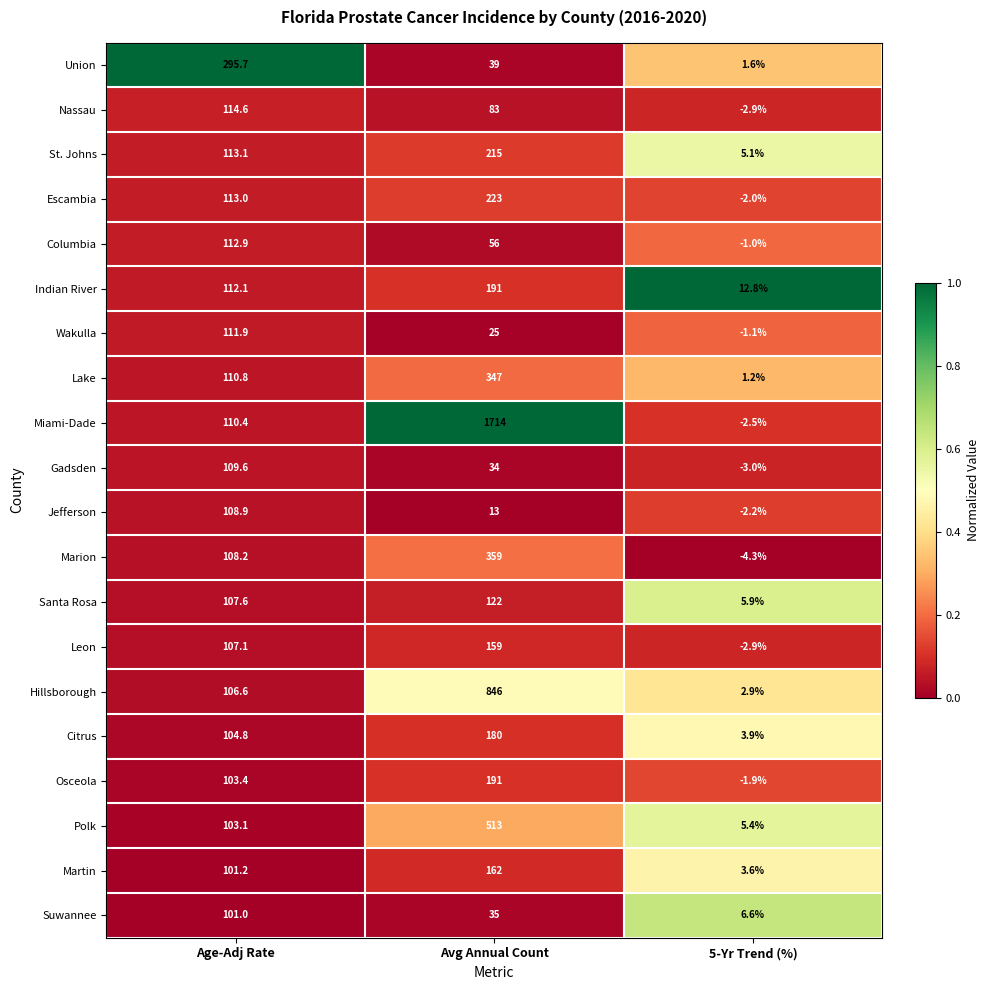

At Age-Adj Rate, list the series in order from smallest to largest.

Suwannee, Martin, Polk, Osceola, Citrus, Hillsborough, Leon, Santa Rosa, Marion, Jefferson, Gadsden, Miami-Dade, Lake, Wakulla, Indian River, Columbia, Escambia, St. Johns, Nassau, Union